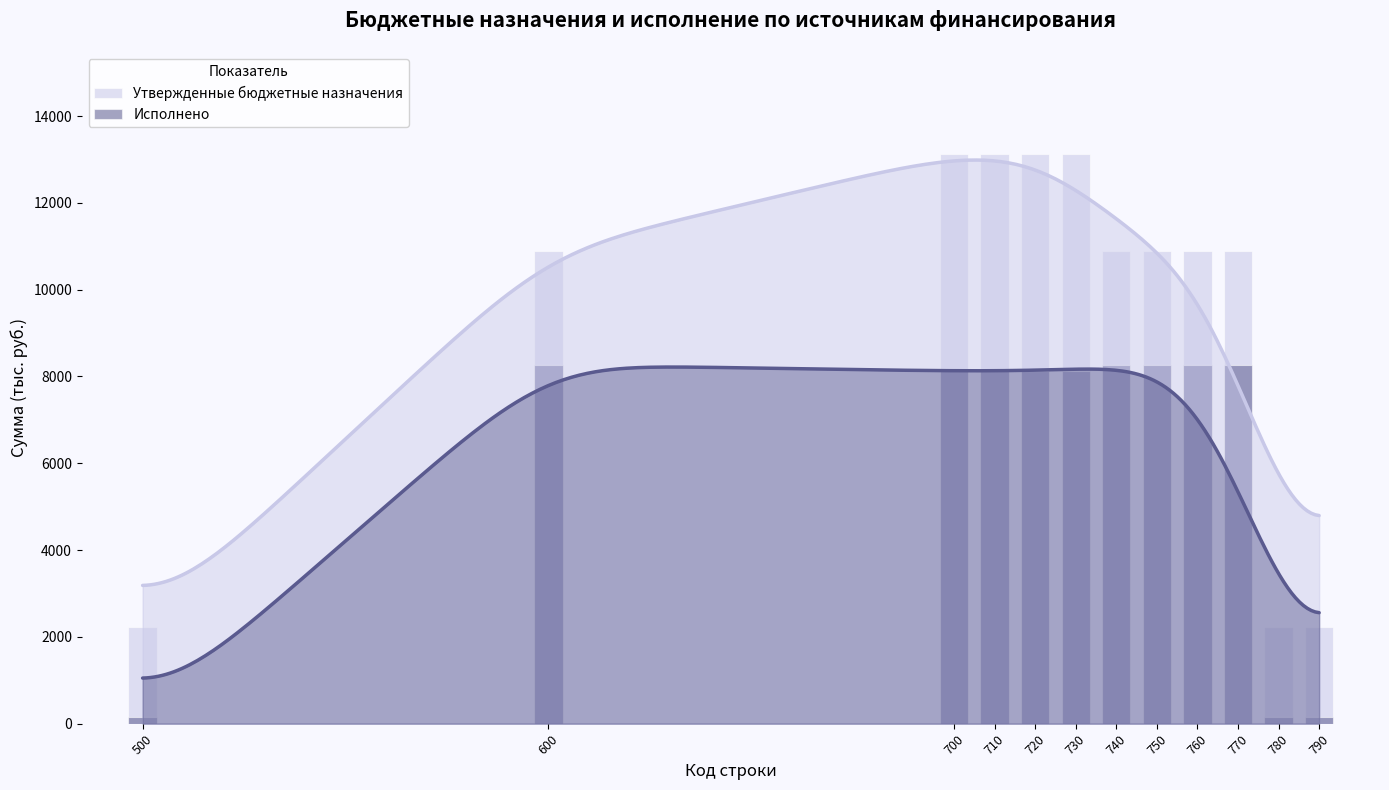

True or false: Исполнено has a value of 3377.4 at 760.

False